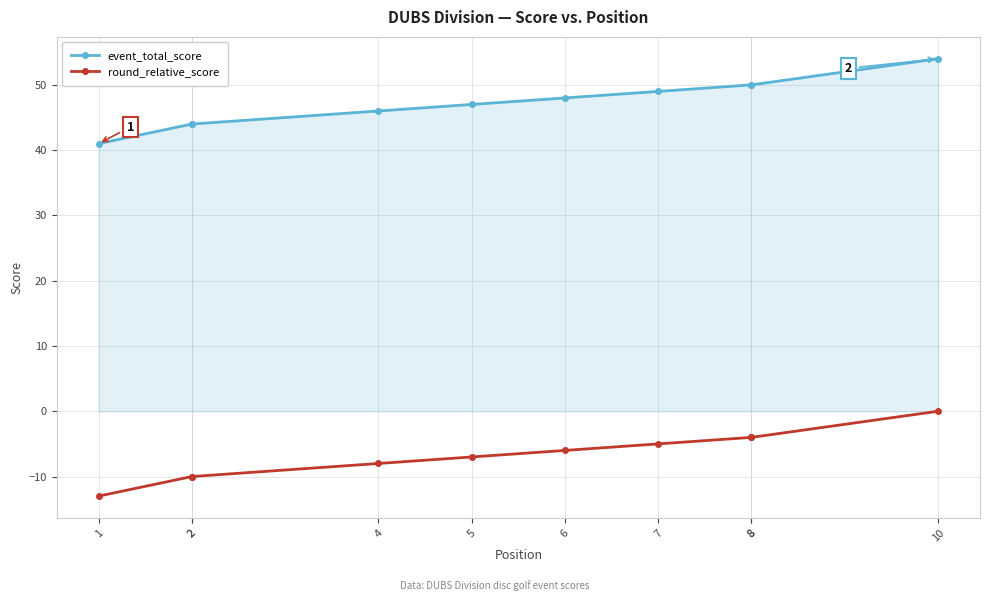

What value does the event_total_score series have at 7?

49